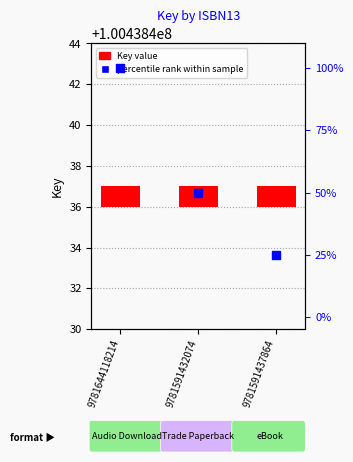

Which series reaches the maximum Y coordinate?

percentile rank within sample